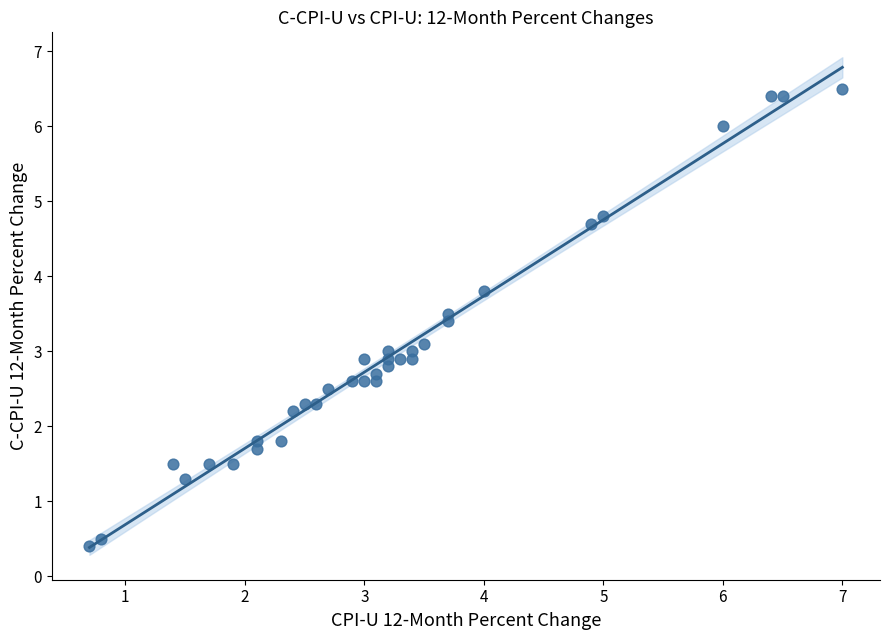

What is the range of Y values (max minus min)?

6.1